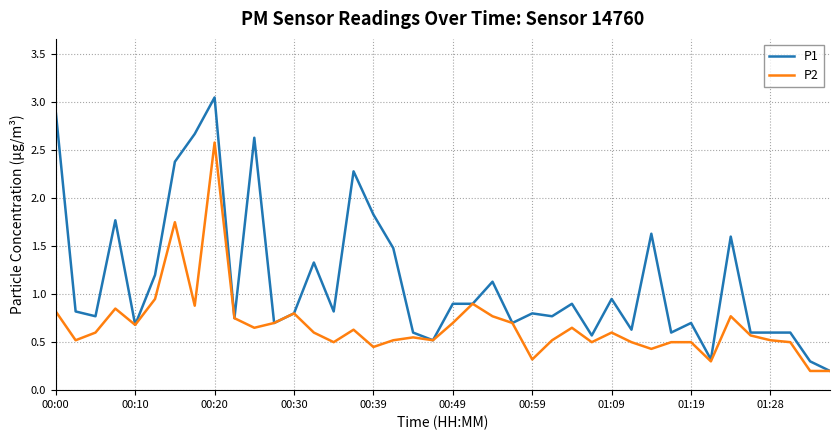

How many lines are shown in the chart?

2